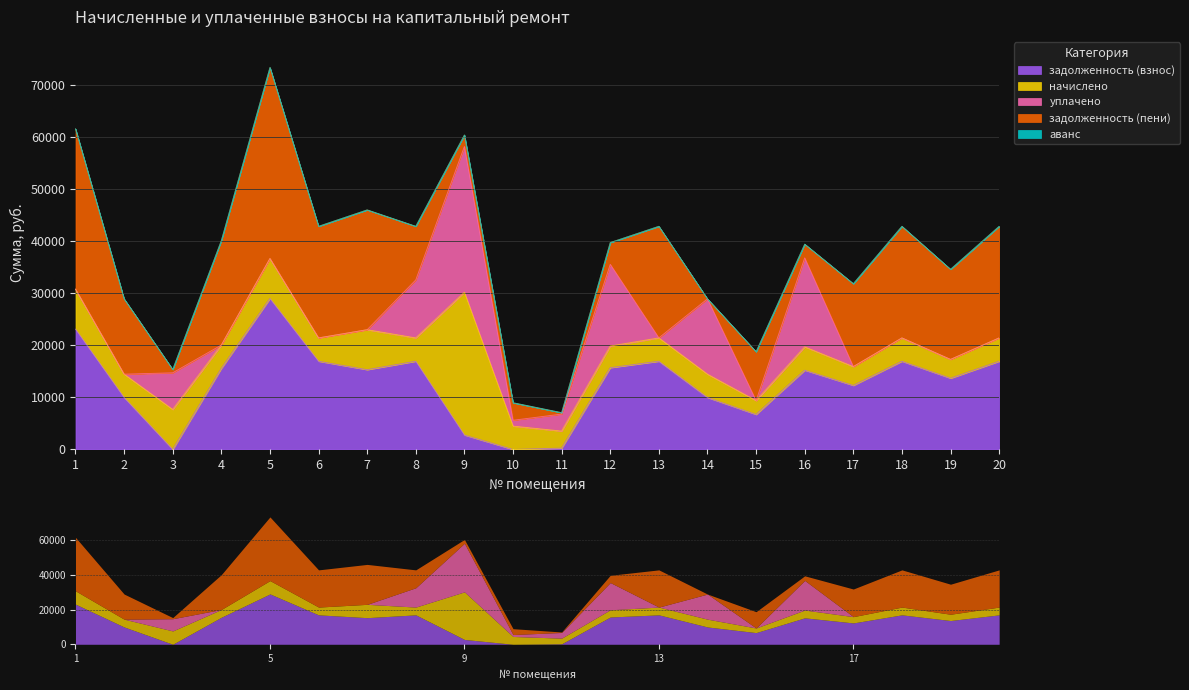

How many series are shown in this chart?

5